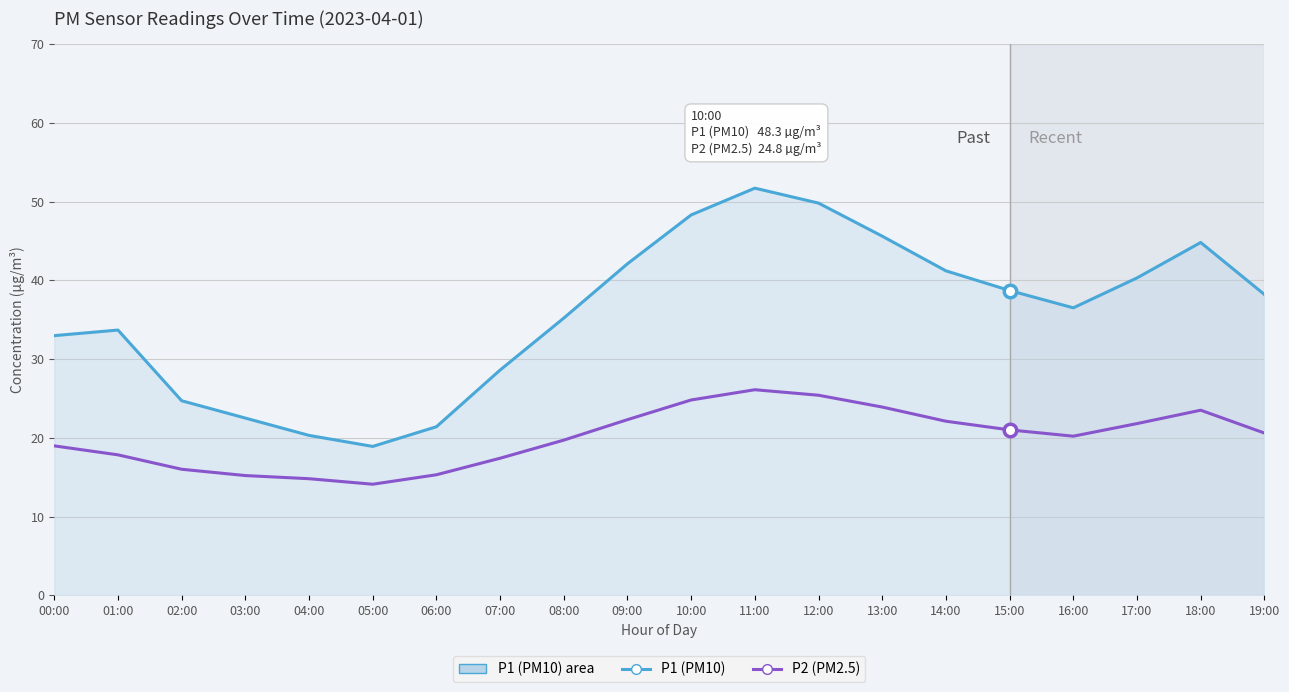

Which series has the largest range (max minus min)?

P1 (PM10)